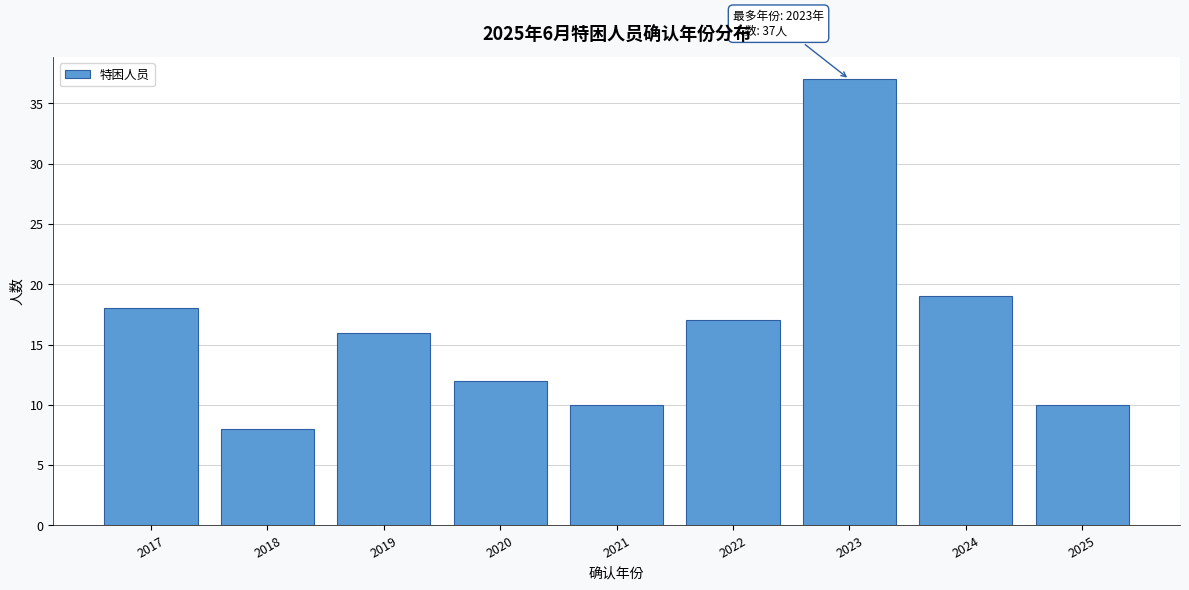

Reading right to left, transcribe all the data shown in this chart.

2025=10	2024=19	2023=37	2022=17	2021=10	2020=12	2019=16	2018=8	2017=18